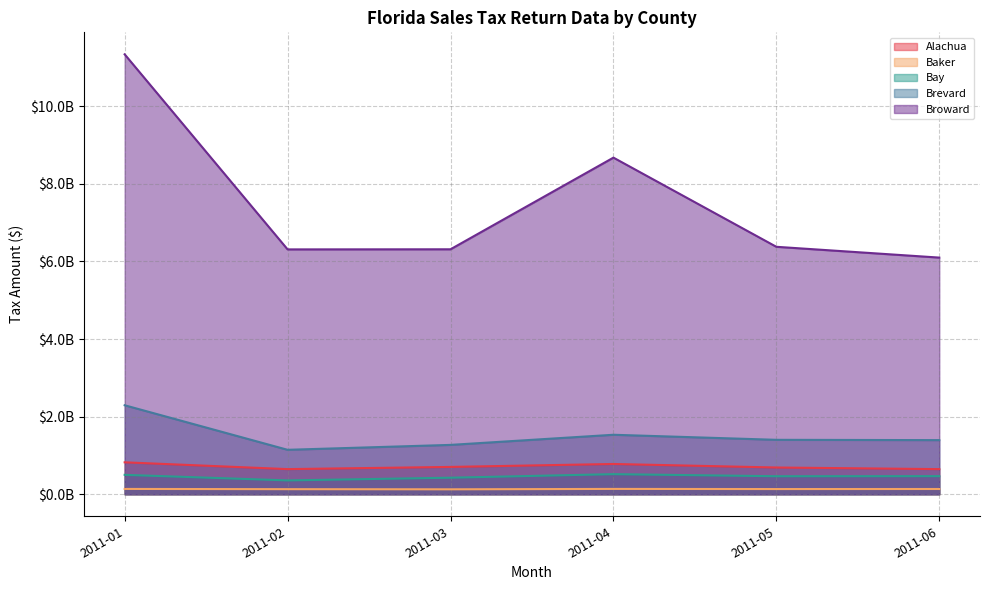

Read the Brevard value at 2011-05.

1403133001.4